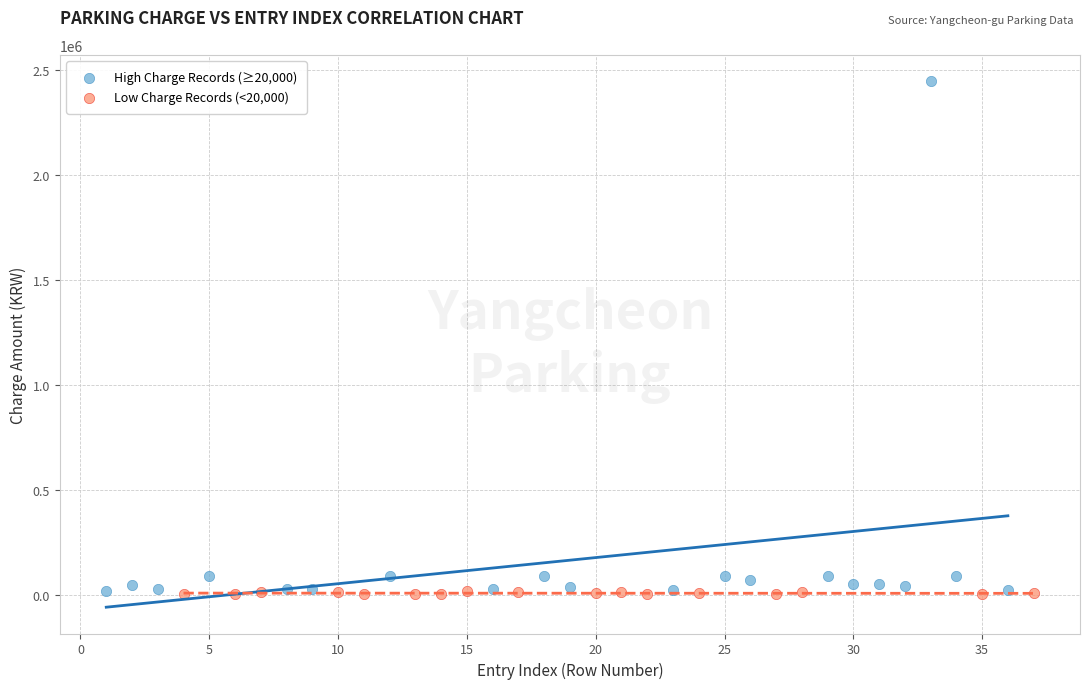

Which series has the widest spread of Y values?

High Charge Records (≥20,000)